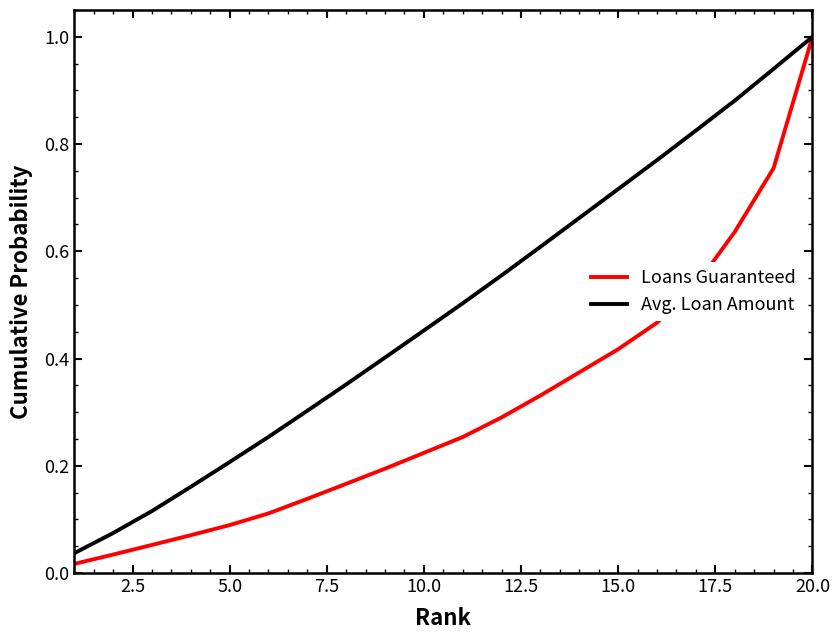

True or false: Avg. Loan Amount has more than 2 interior local peaks.

False